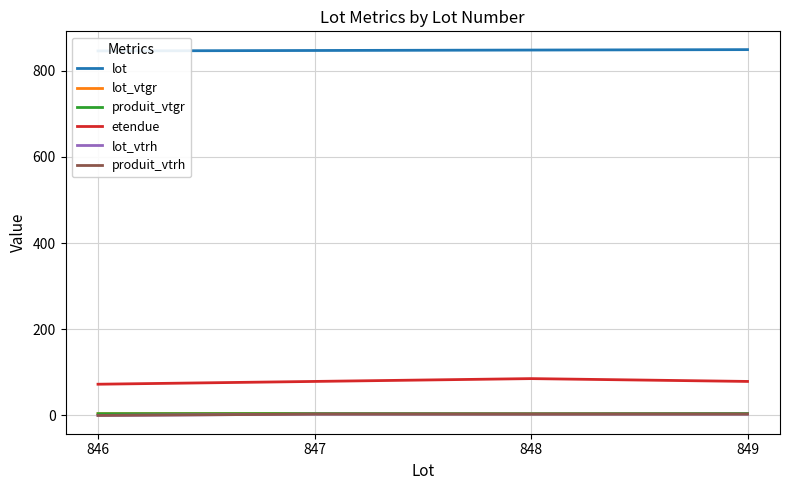

Where is the first local maximum for lot_vtgr?

847